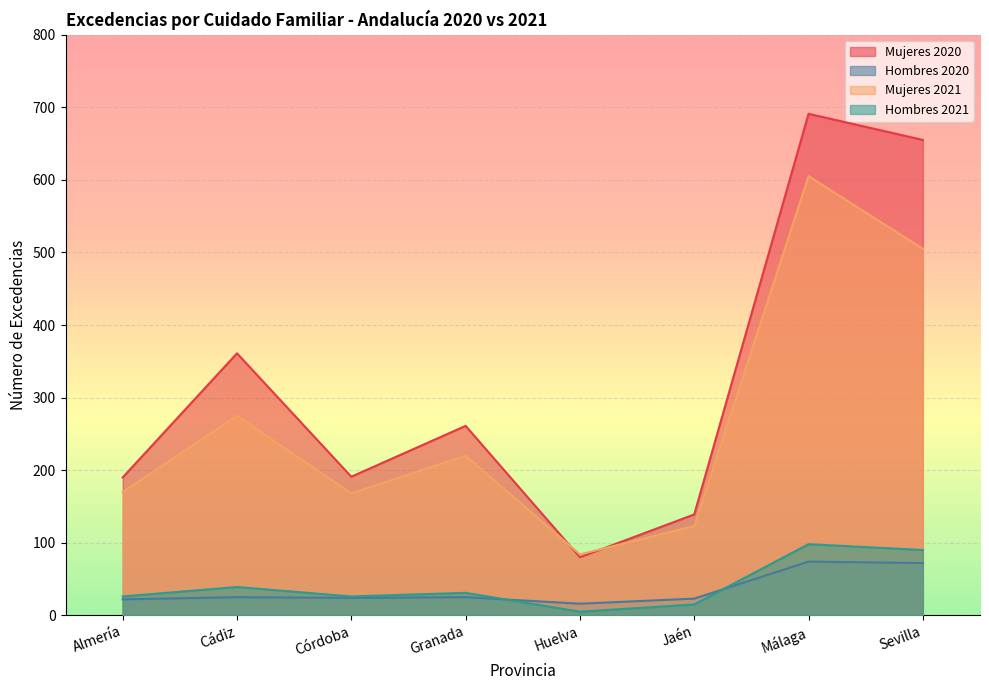

What are all the series names shown in the legend?

Mujeres 2020, Hombres 2020, Mujeres 2021, Hombres 2021